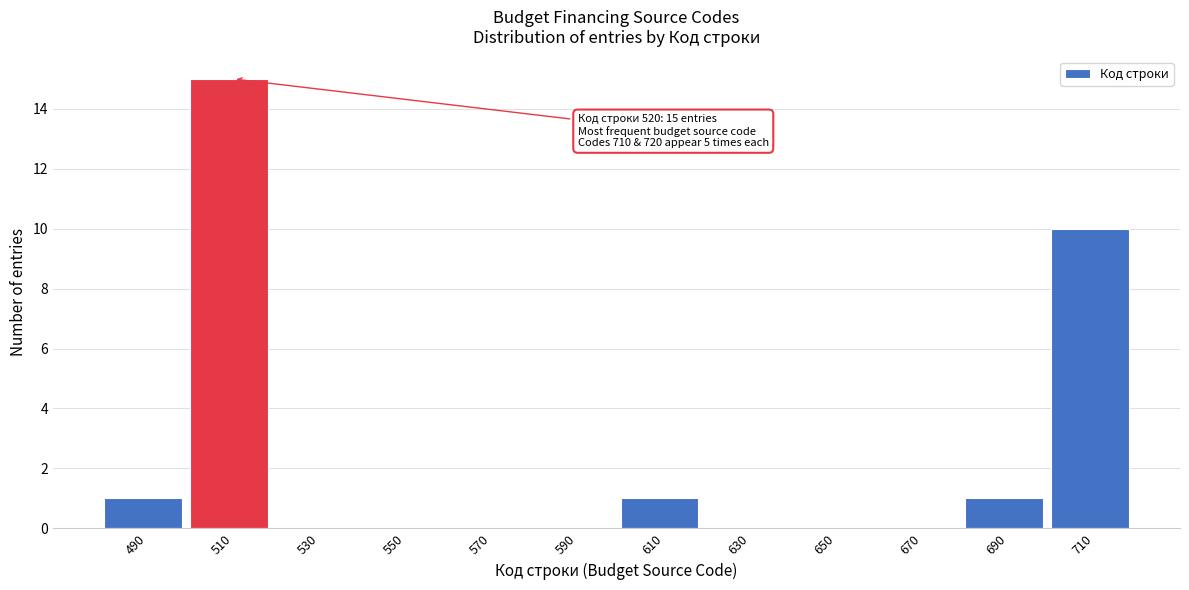

Reading left to right, extract all data points from this chart.

490=1	510=15	530=0	550=0	570=0	590=0	610=1	630=0	650=0	670=0	690=1	710=10